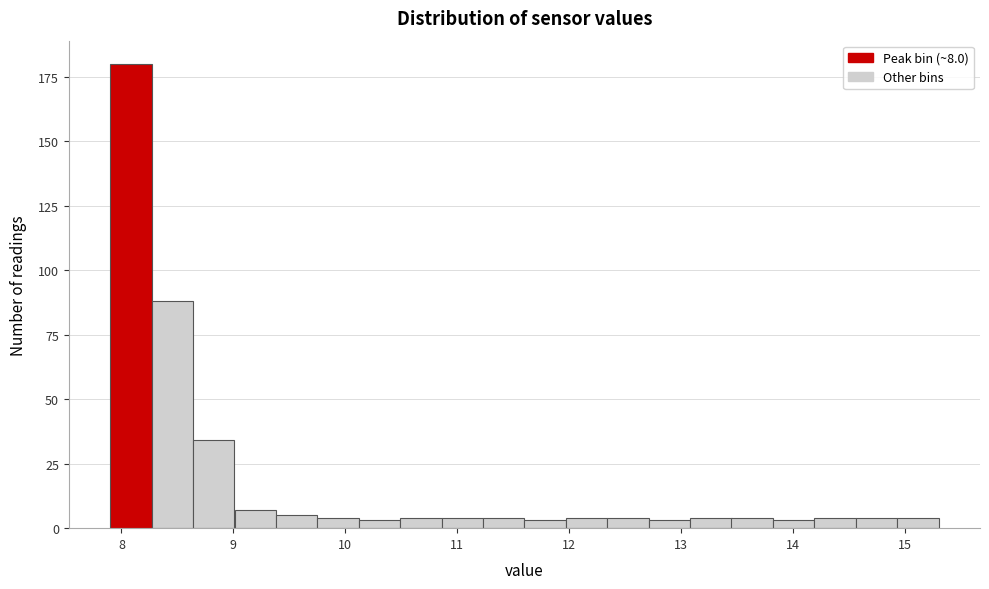

Read against the x-axis, roughly where is the centre of the tallest bar?

8.1